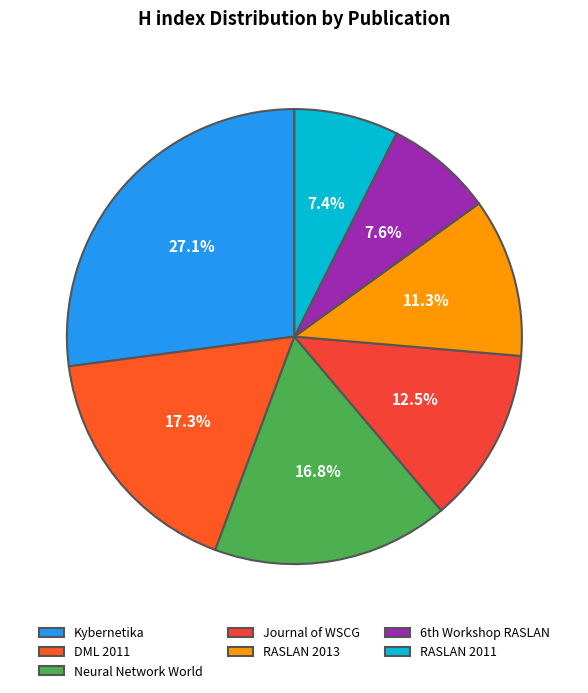

Is Kybernetika the majority of the pie?

No